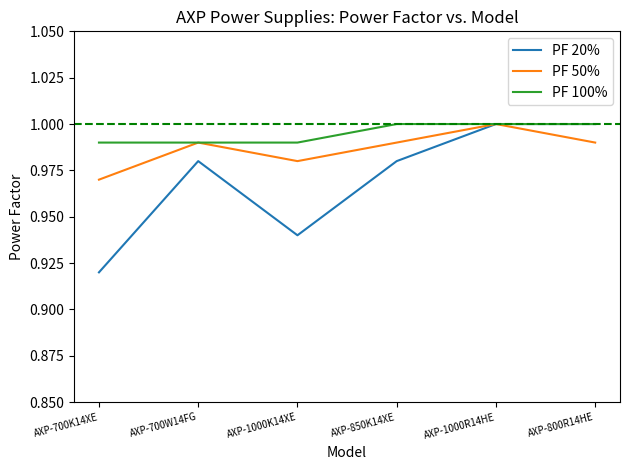

Is it true that PF 100% equals 0.6 at AXP-700W14FG?

False